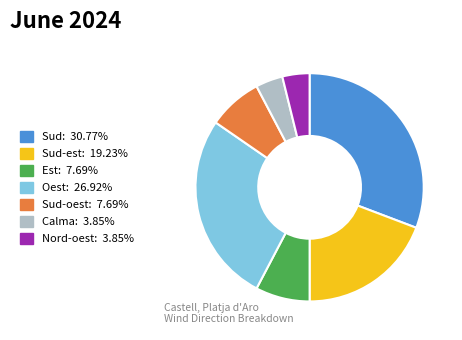

Does any single category account for the majority?

No